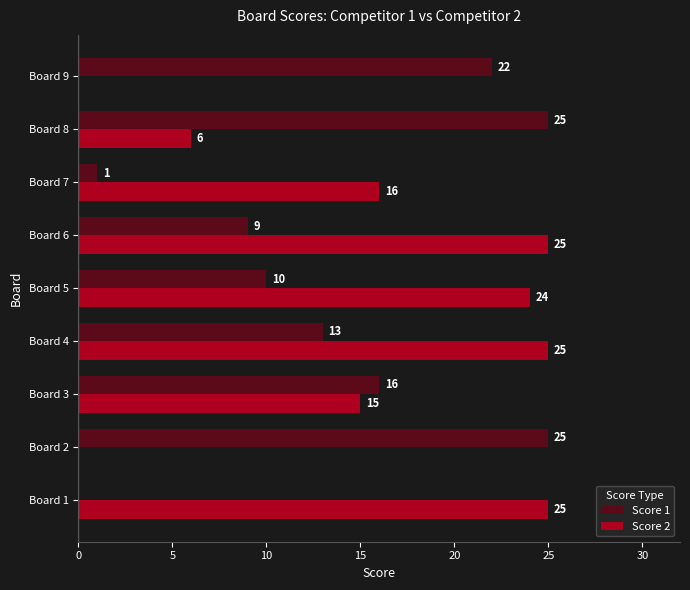

What is the sum of all Score 1 values?

121